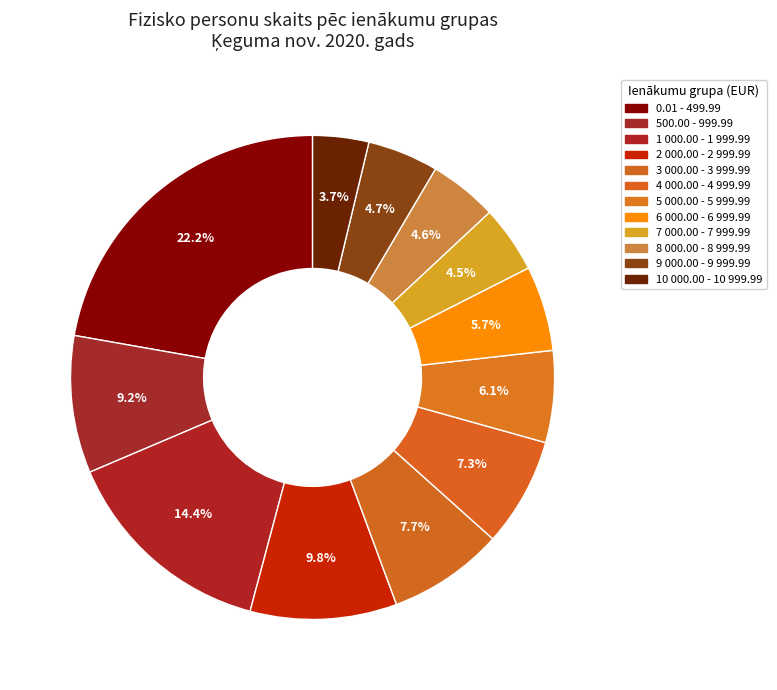

How many slices are in this pie chart?

12